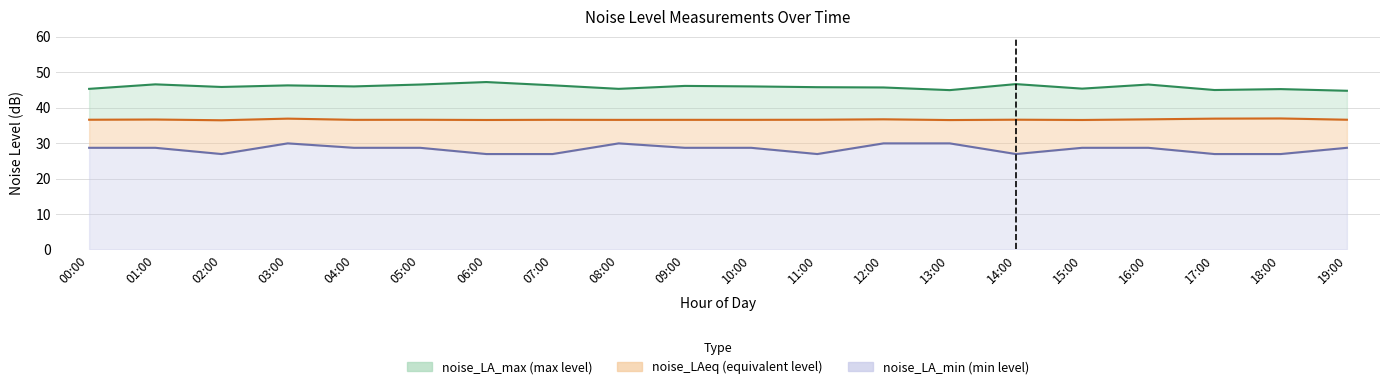

Is the value of noise_LAeq at 04:00 greater than the value of noise_LA_min at 02:00?

Yes